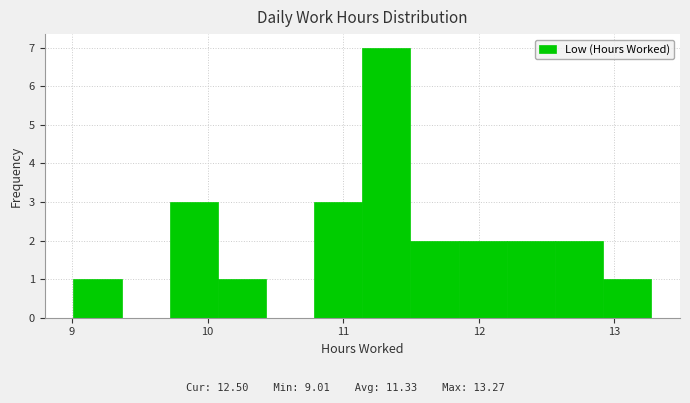

Around what value on the x-axis is the tallest bar? Give the approximate position of its centre, as read against the axis.

11.3